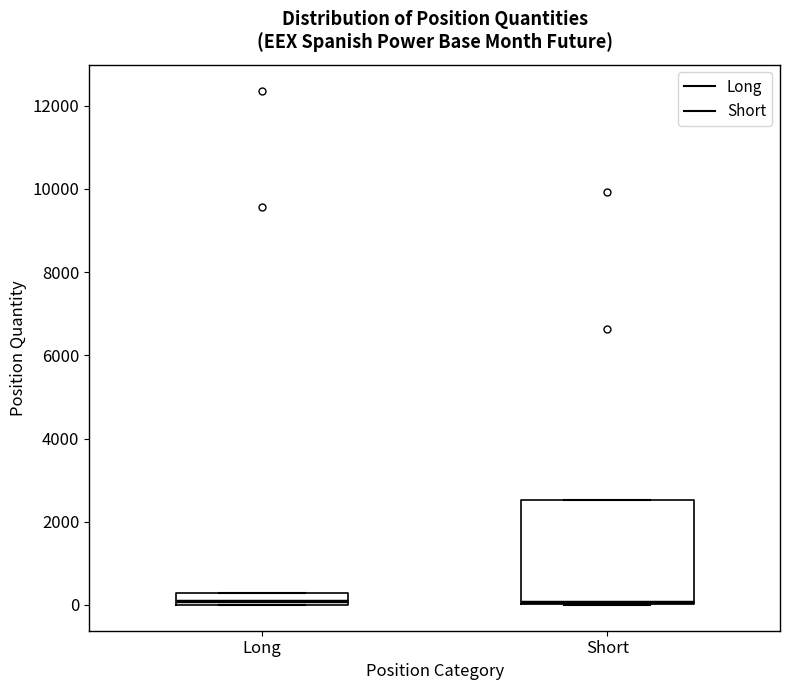

Comparing the boxes themselves (not the whiskers), which one is the tallest?

Short